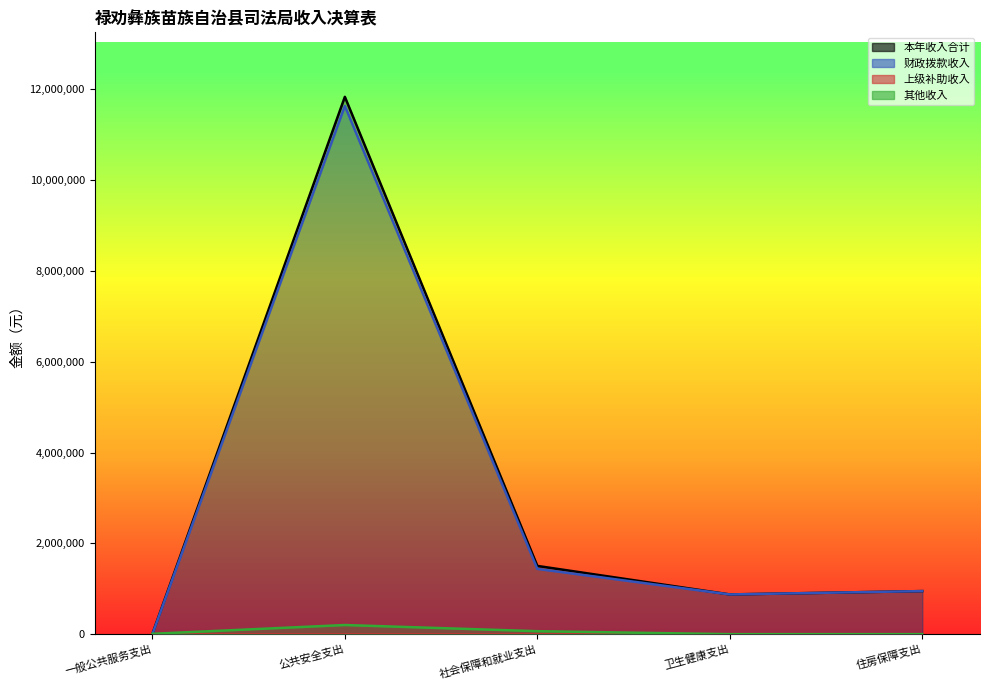

True or false: 其他收入 has more than 2 interior local peaks.

False